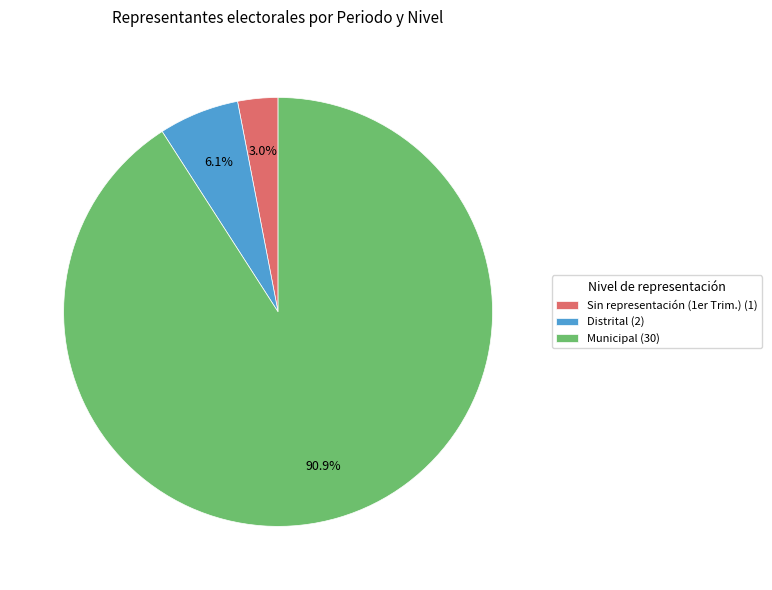

Which has a higher value, Sin representación (1er Trim.) (1) or Distrital (2)?

Distrital (2)